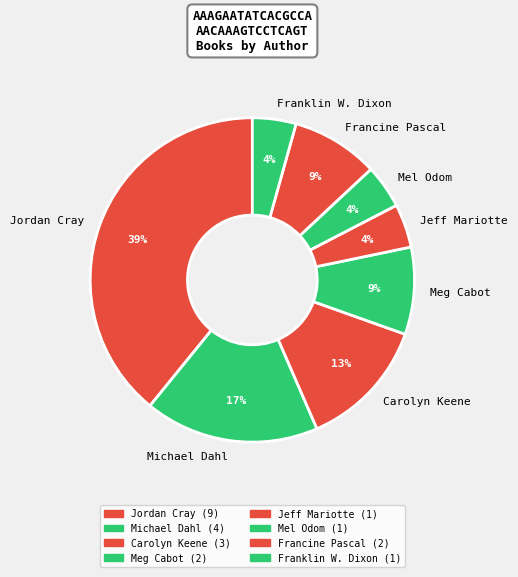

What is the ratio of the value at Mel Odom to the value at Jeff Mariotte?

1.0